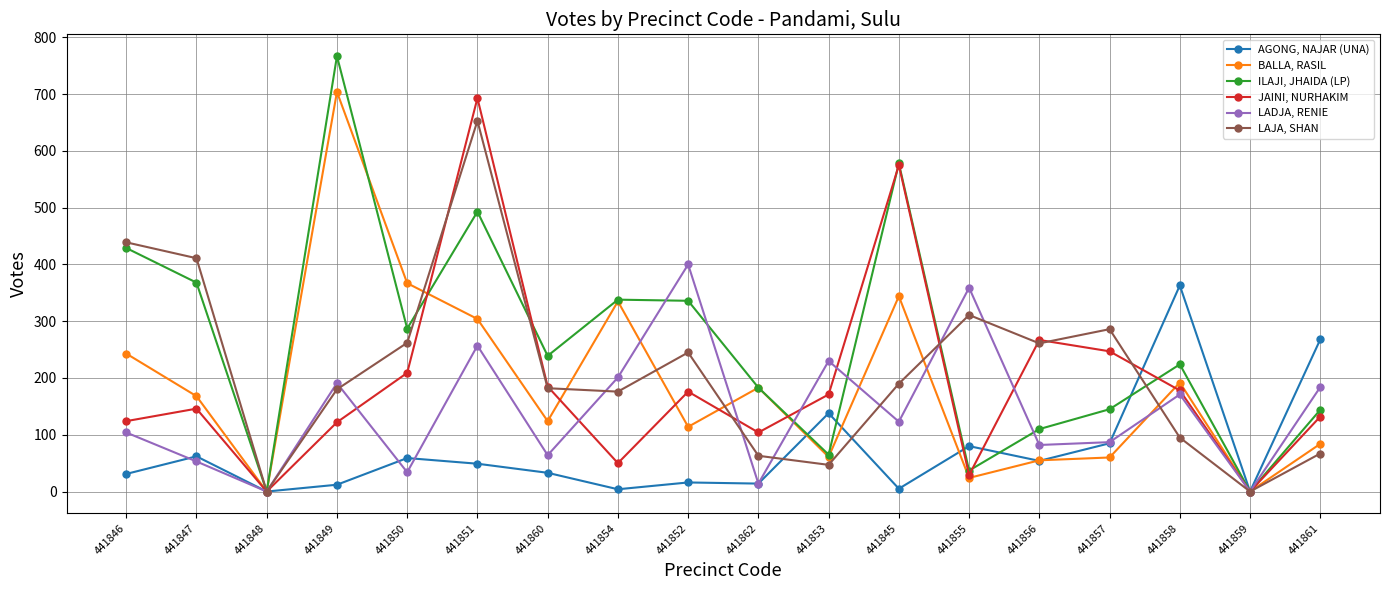

True or false: LADJA, RENIE has a value of 87 at 441857.

True